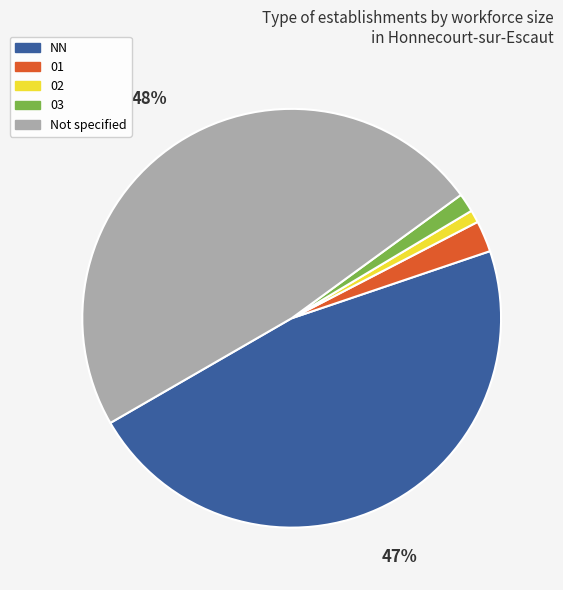

Is there a majority slice in this chart?

No